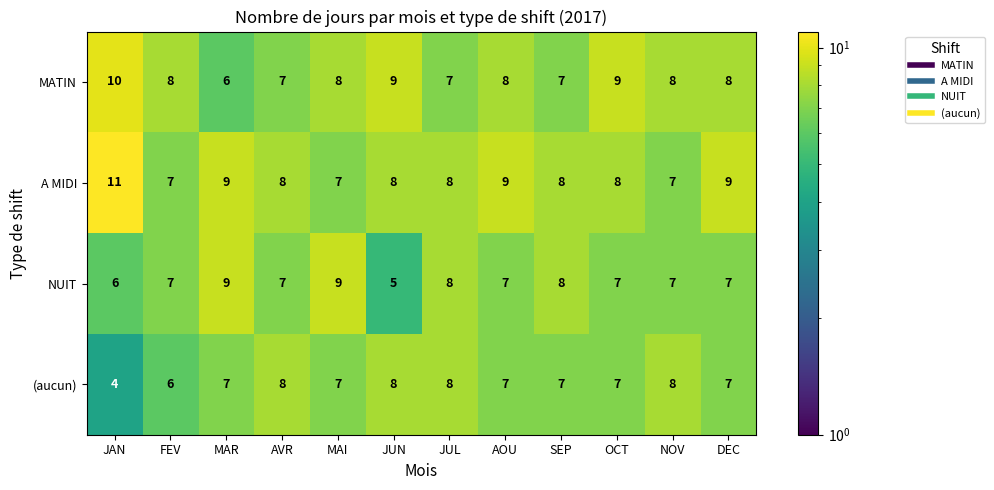

Is the value of NUIT at MAI greater than the value of (aucun) at FEV?

Yes